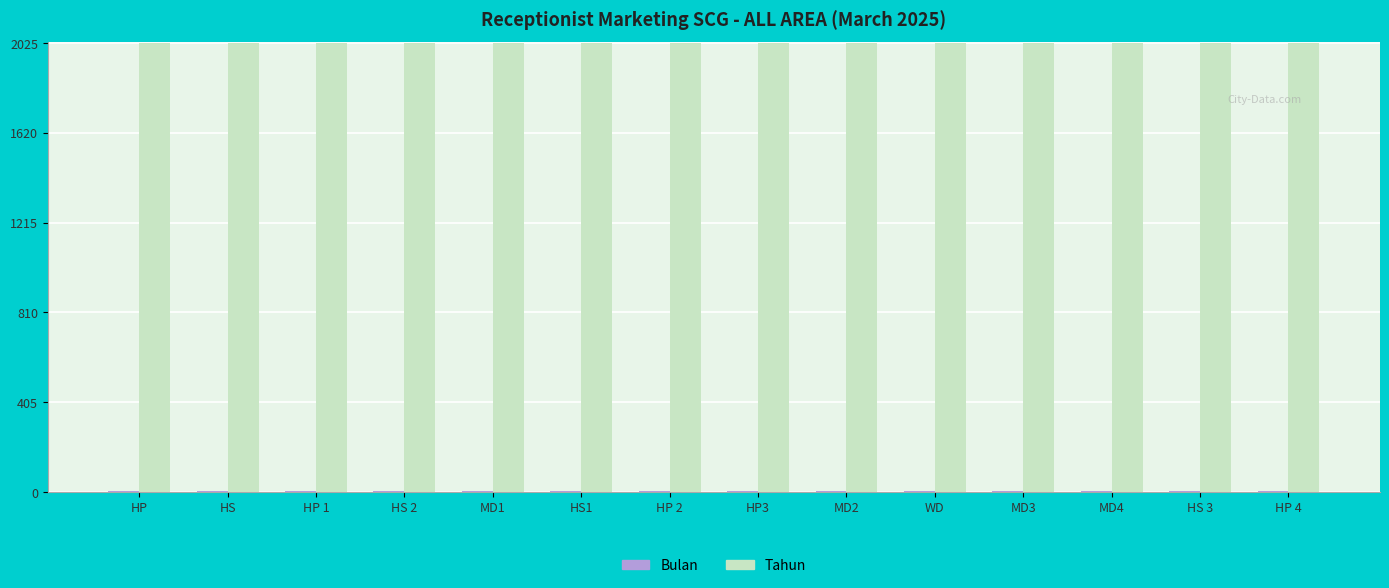

How many groups of bars are there?

14